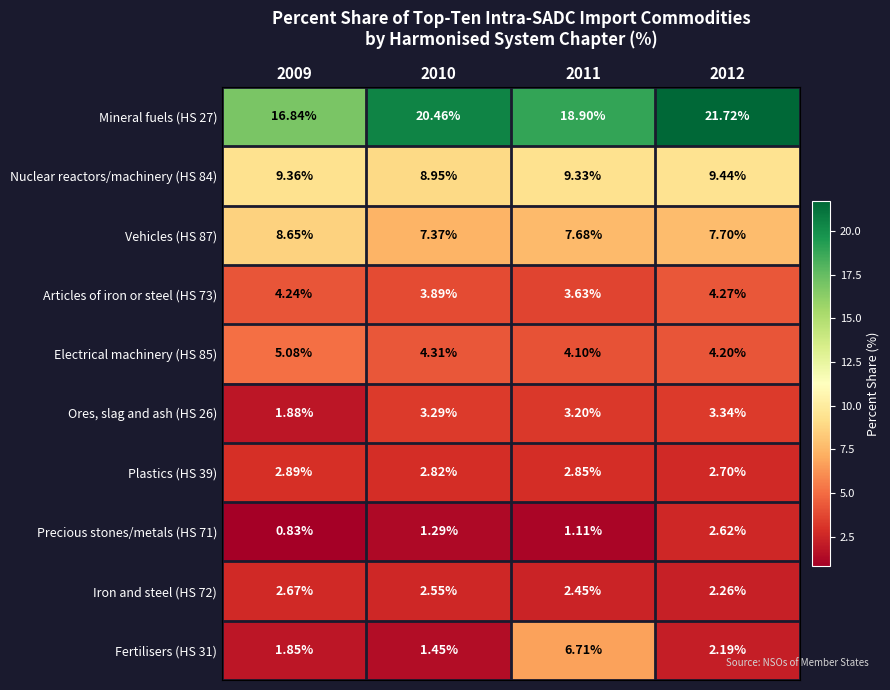

Is the value of Fertilisers (HS 31) at 2012 greater than the value of Plastics (HS 39) at 2010?

No